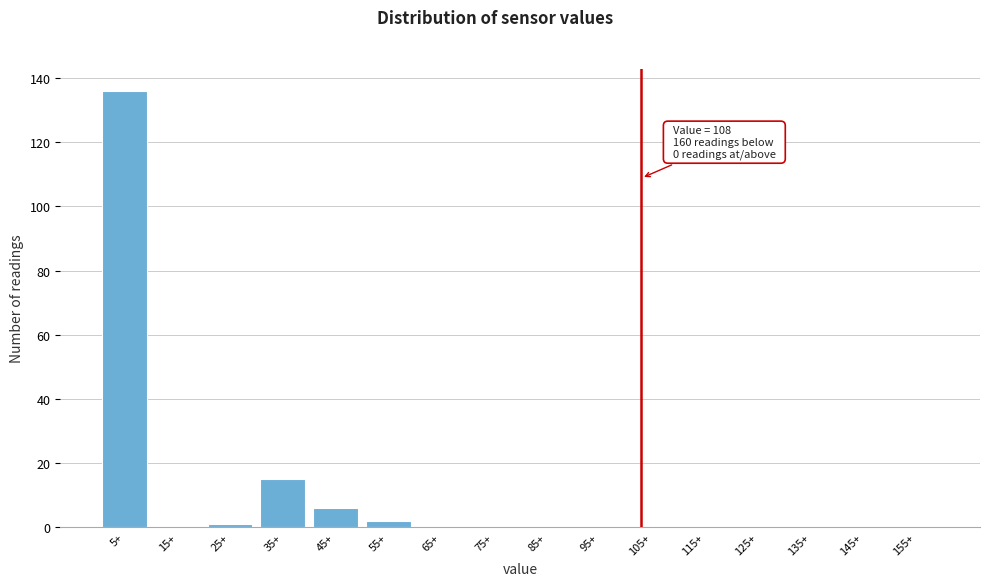

Reading left to right, what are all the values shown in this chart?

5+=136	15+=0	25+=1	35+=15	45+=6	55+=2	65+=0	75+=0	85+=0	95+=0	105+=0	115+=0	125+=0	135+=0	145+=0	155+=0